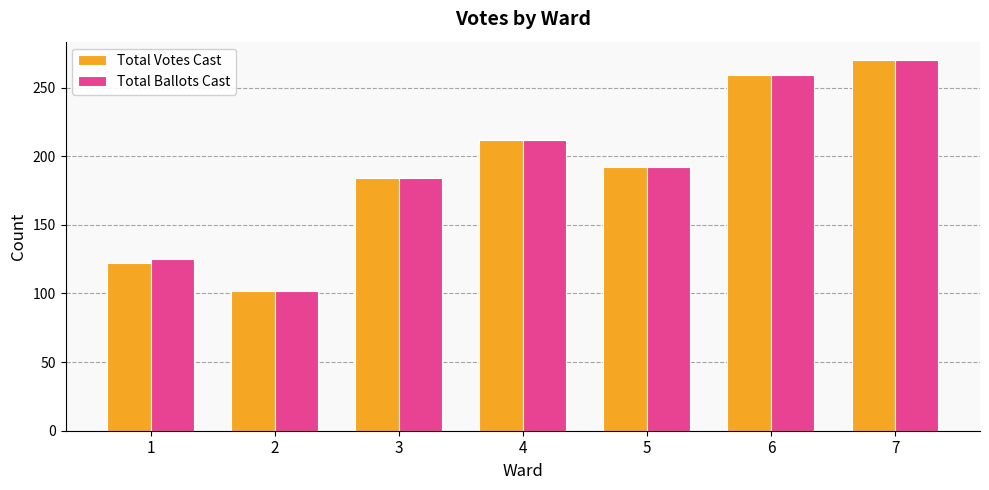

Reading left to right, transcribe all the data shown in this chart.

Total Votes Cast: 1=122	2=102	3=184	4=212	5=192	6=259	7=270
Total Ballots Cast: 1=125	2=102	3=184	4=212	5=192	6=259	7=270